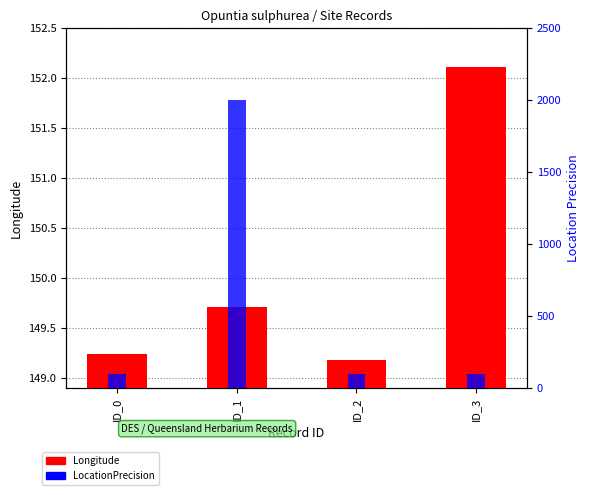

Which series changed the most between ID_0 and ID_2?

Longitude